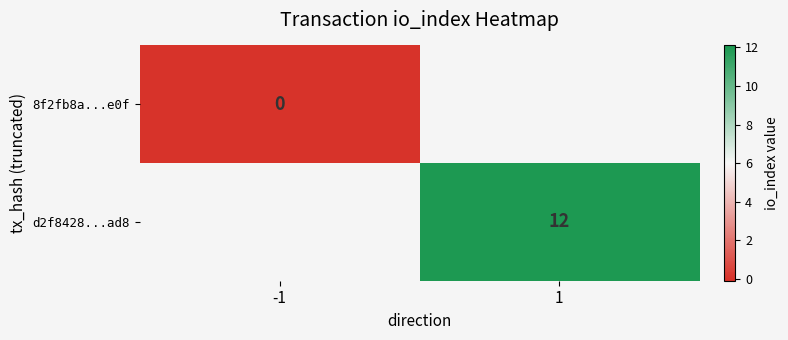

The value of d2f8428...ad8 at 1 is 8. True or false?

False